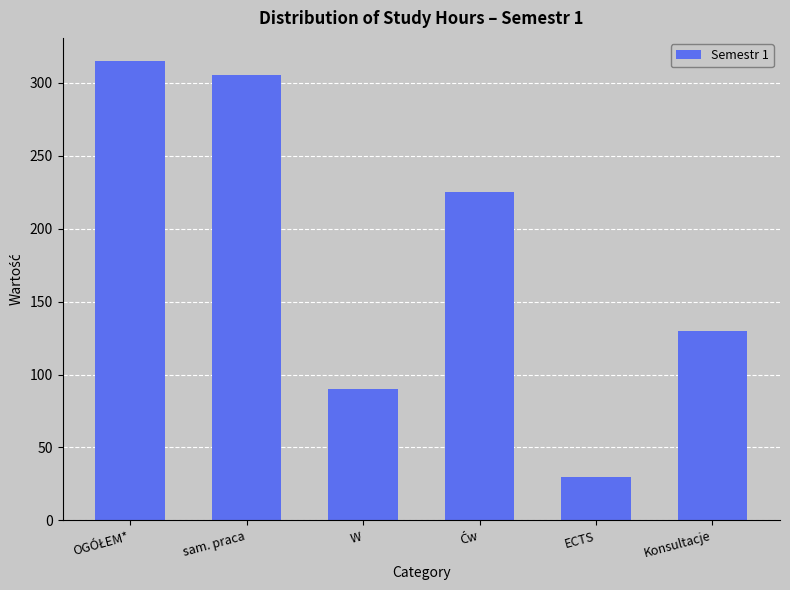

Between W and sam. praca, which is larger?

sam. praca